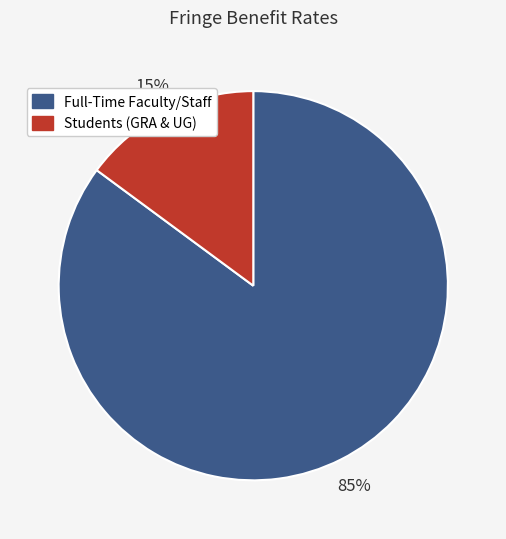

To the nearest percent, what is the combined percentage of Students (GRA & UG) and Full-Time Faculty/Staff?

100%